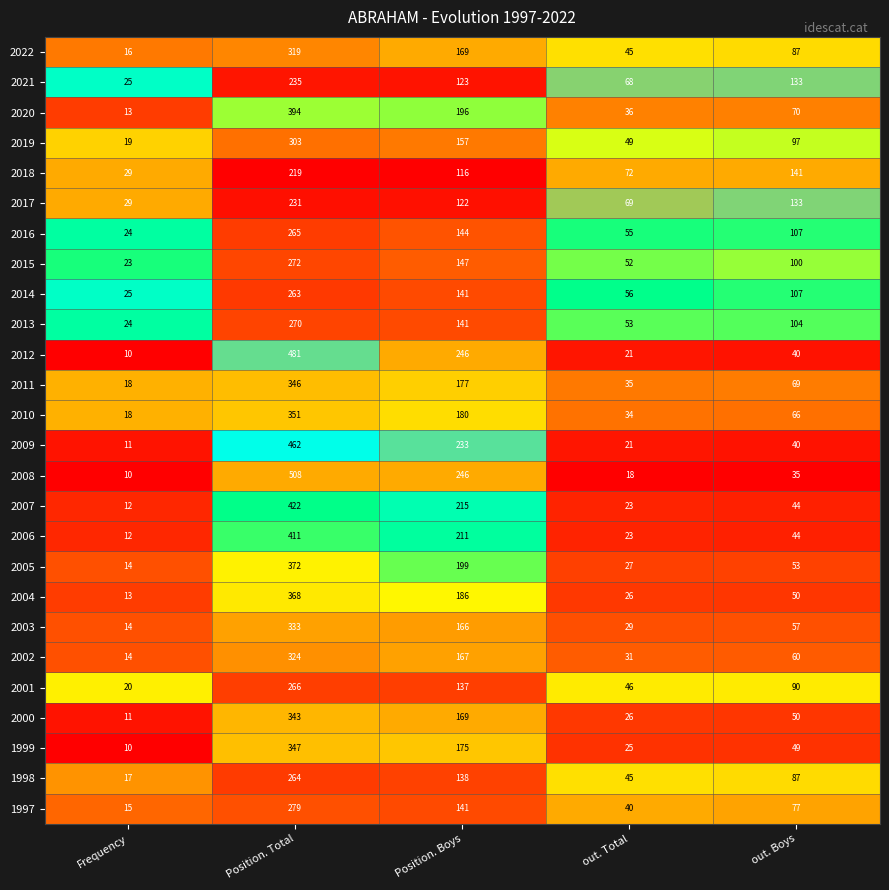

Which category has the lowest value in the 2009 series?

Frequency